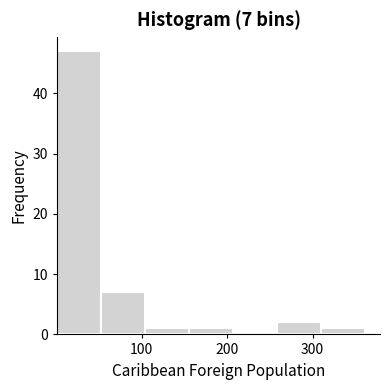

Which range on the x-axis has the tallest bar?

0 to 50